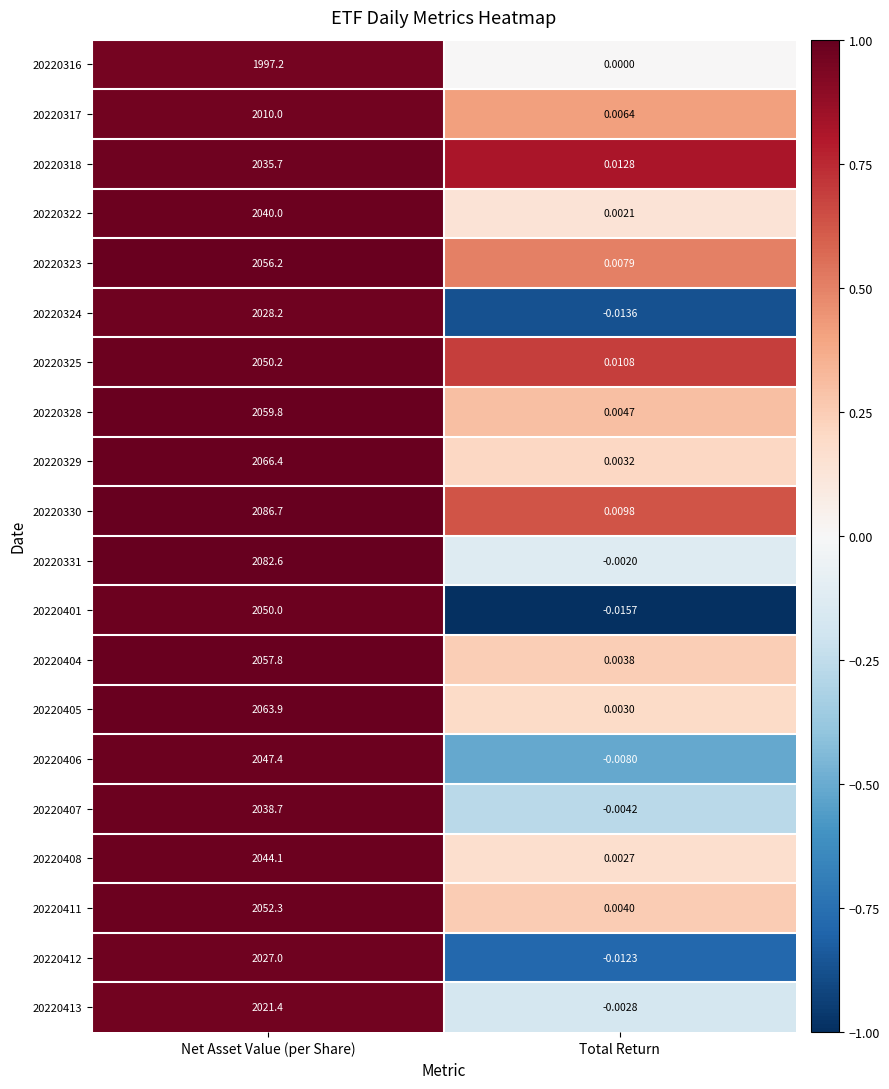

At which label does 20220404 first exceed 2057?

Net Asset Value (per Share)